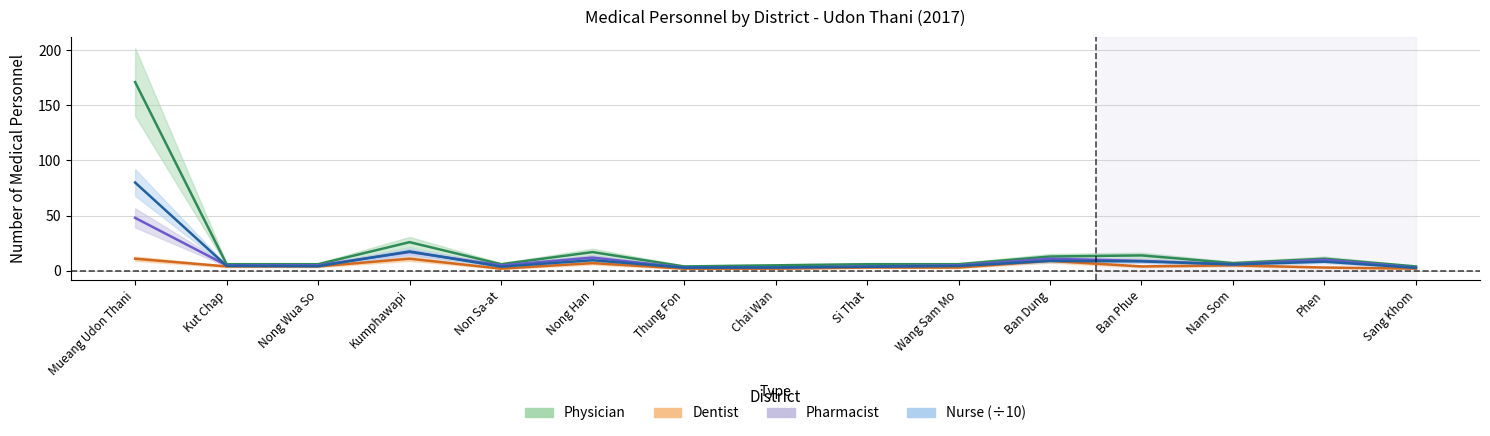

Rank the series by their maximum value, from highest to lowest.

Physician, Nurse, Pharmacist, Dentist